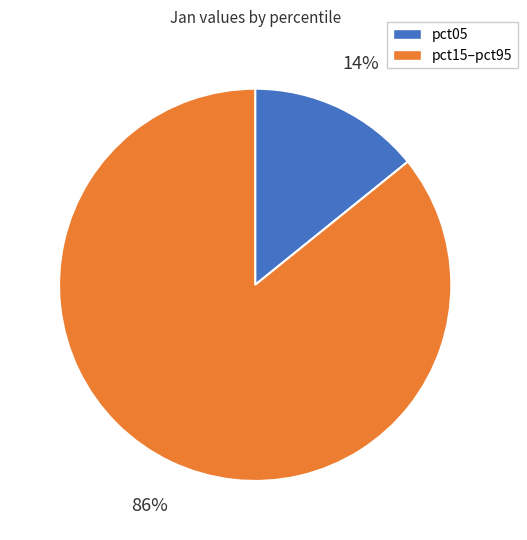

Is pct05 the majority of the pie?

No